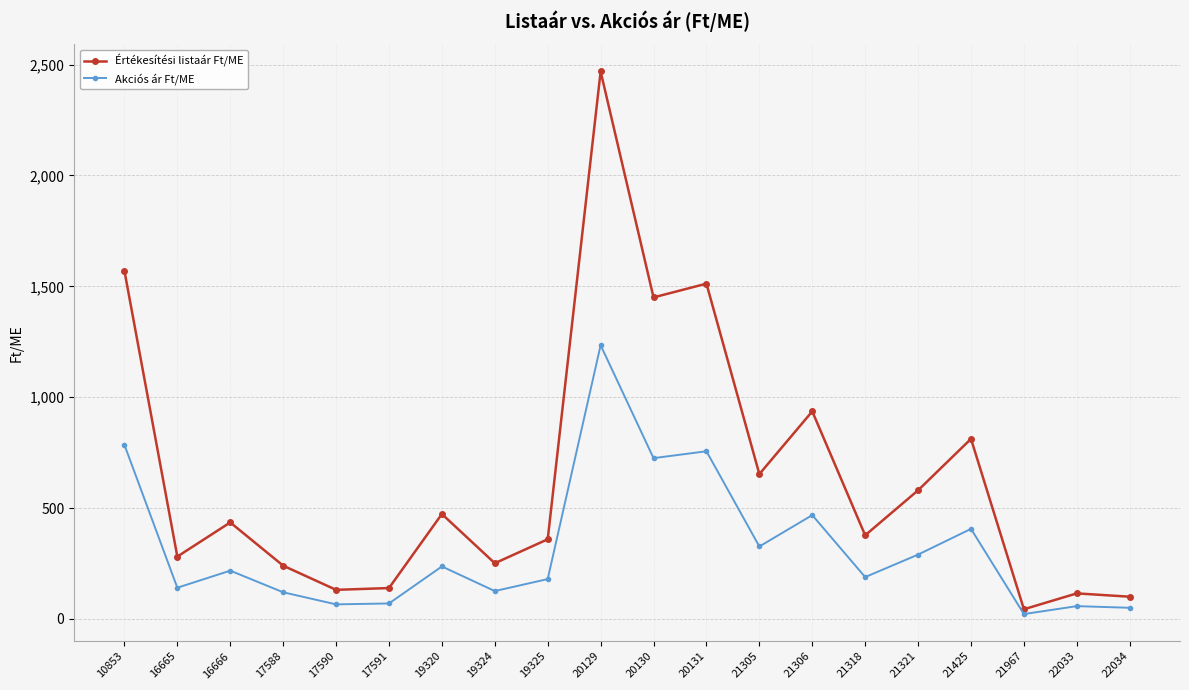

Read the Értékesítési listaár Ft/ME value at 21306.

936.0